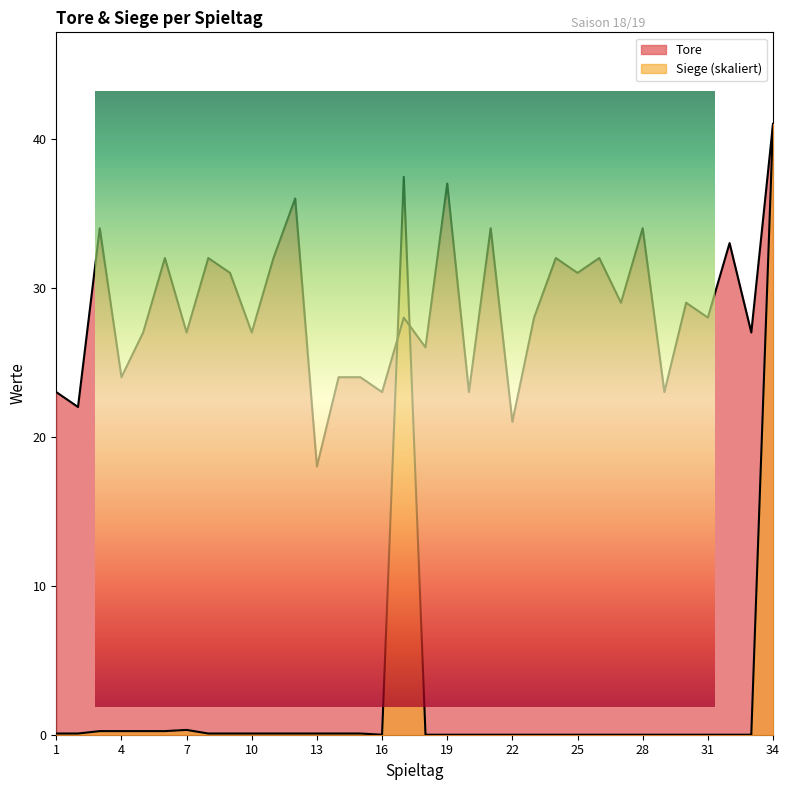

Reading left to right, transcribe all the data shown in this chart.

Tore: 1=23.0	2=22.0	3=34.0	4=24.0	5=27.0	6=32.0	7=27.0	8=32.0	9=31.0	10=27.0	11=32.0	12=36.0	13=18.0	14=24.0	15=24.0	16=23.0	17=28.0	18=26.0	19=37.0	20=23.0	21=34.0	22=21.0	23=28.0	24=32.0	25=31.0	26=32.0	27=29.0	28=34.0	29=23.0	30=29.0	31=28.0	32=33.0	33=27.0	34=41.0
Siege: 1=0.1	2=0.1	3=0.2	4=0.2	5=0.2	6=0.2	7=0.3	8=0.1	9=0.1	10=0.1	11=0.1	12=0.1	13=0.1	14=0.1	15=0.1	16=0.0	17=37.4	18=0.0	19=0.0	20=0.0	21=0.0	22=0.0	23=0.0	24=0.0	25=0.0	26=0.0	27=0.0	28=0.0	29=0.0	30=0.0	31=0.0	32=0.0	33=0.0	34=41.0